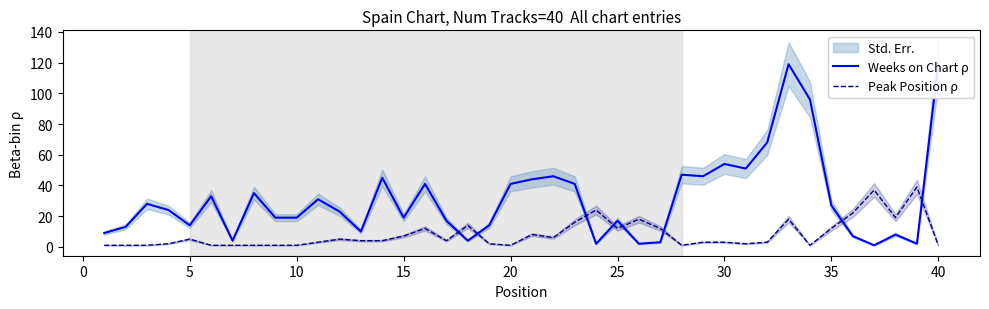

Does the chart have visible grid lines?

No